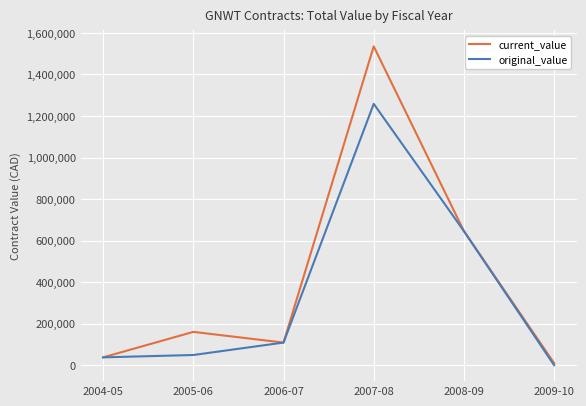

What is the difference between the highest and lowest values at 2005-06?

111320.0